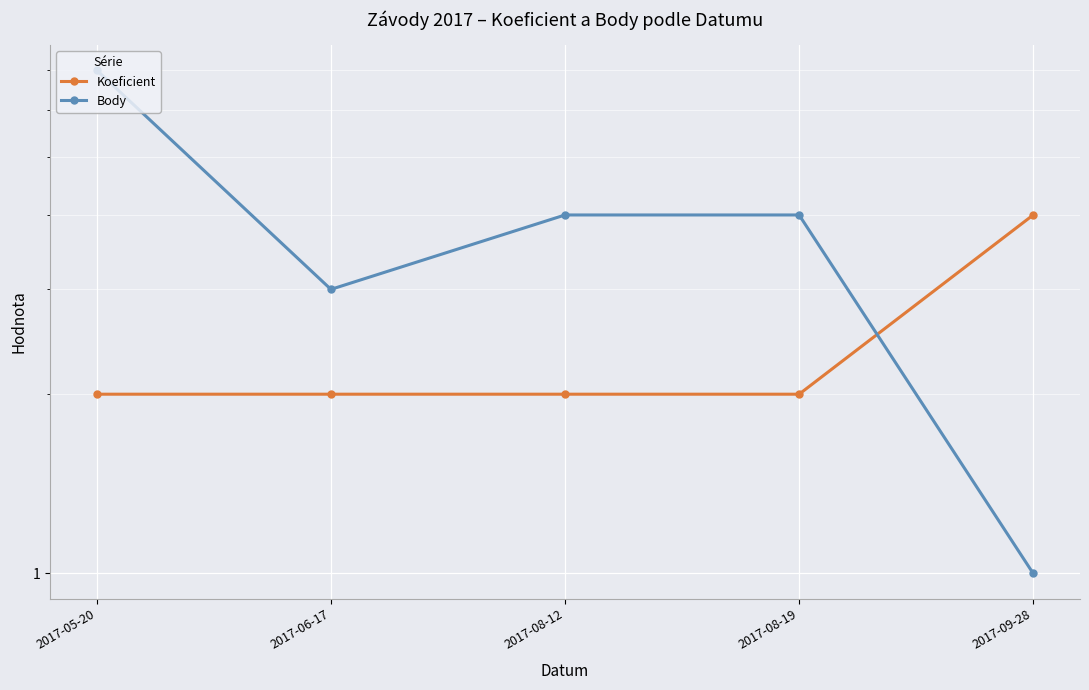

The value of Body at 2017-05-20 is 7. True or false?

True